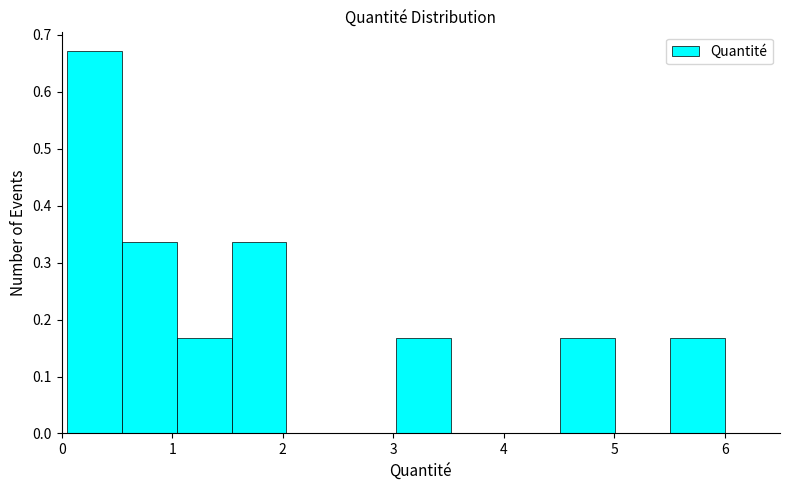

What is the height of the bar covering 4.5 to 5.0 on the x-axis? Neither the bar edges nor the heights are printed on the chart, so give them approximately, as read against the axes.

0.17